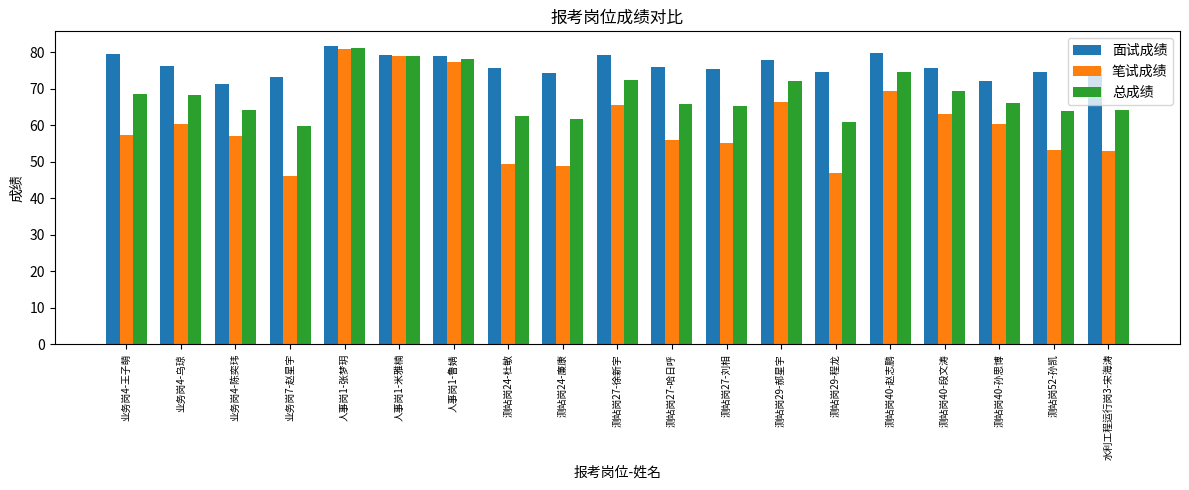

What is the spread (max minus min) of values at 业务岗4-陈奕玮?

14.2